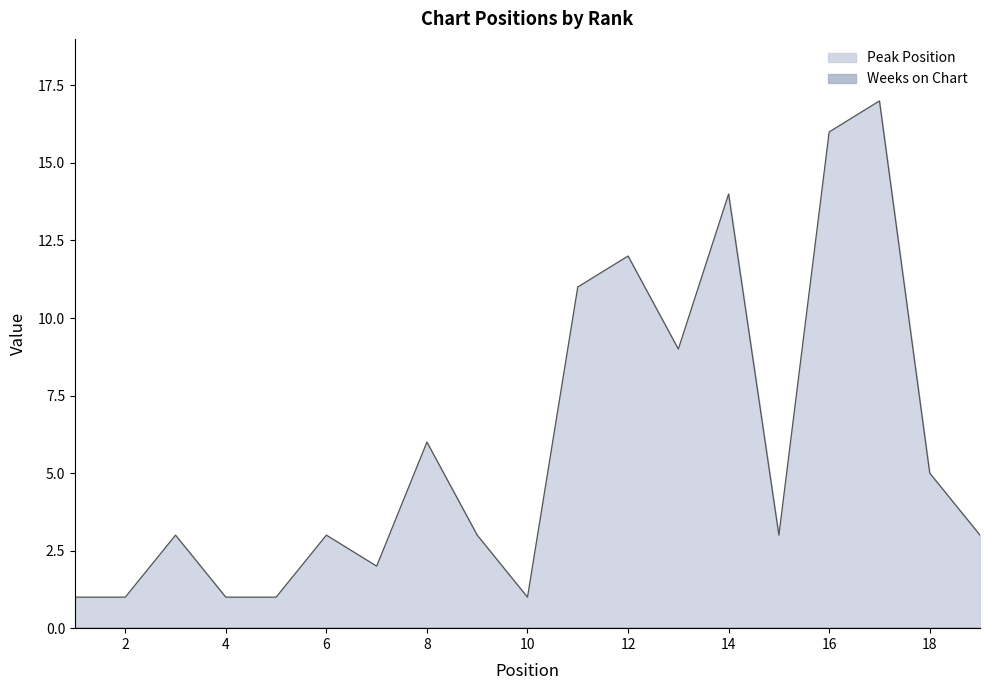

Which category has the highest value across all series?

17